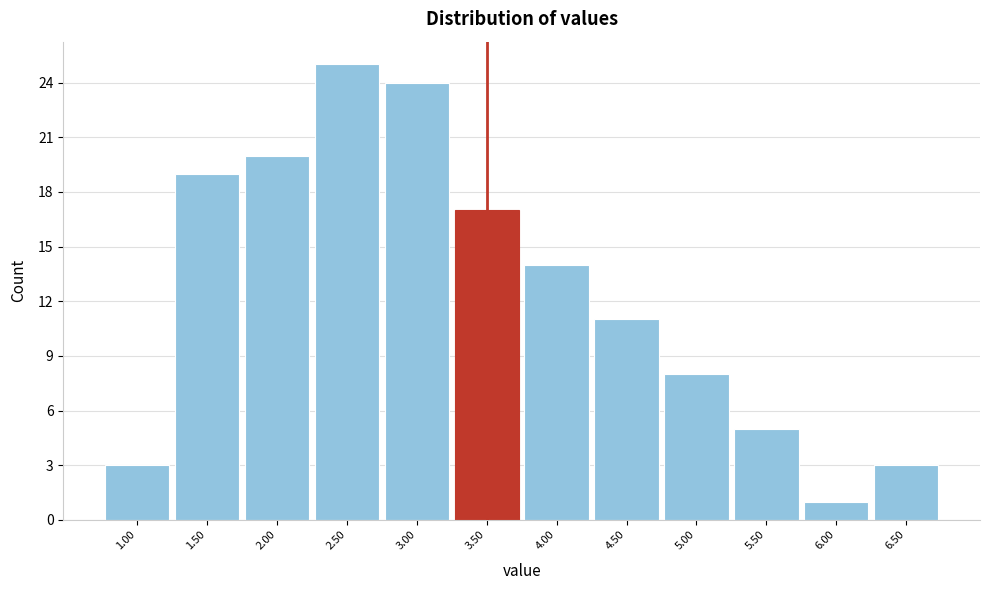

Reading left to right, list every bar in this chart as the range it spans on the x-axis followed by its height. The values are not printed on the chart, so give them approximately, as read against the axis.

0.75 to 1.25: 3
1.25 to 1.75: 19
1.75 to 2.25: 20
2.25 to 2.75: 25
2.75 to 3.25: 24
3.25 to 3.75: 17
3.75 to 4.25: 14
4.25 to 4.75: 11
4.75 to 5.25: 8
5.25 to 5.75: 5
5.75 to 6.25: 1
6.25 to 6.75: 3